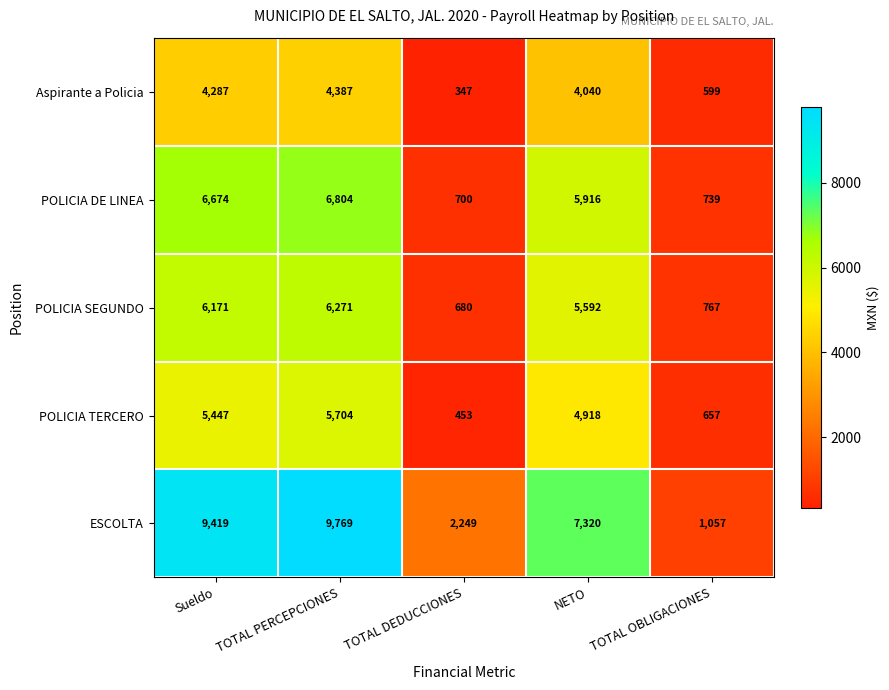

True or false: POLICIA SEGUNDO has a value of 3165 at NETO.

False